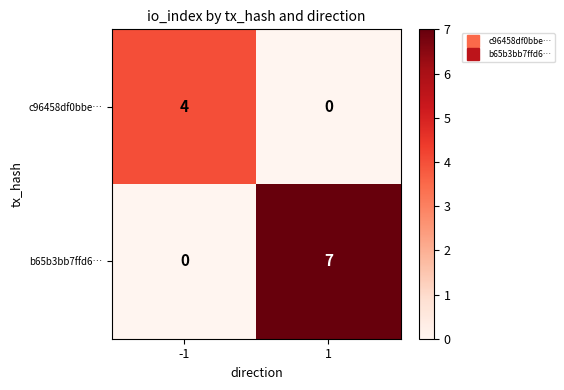

Reading right to left, what are all the values shown in this chart?

c96458df0bbe…: 0	4
b65b3bb7ffd6…: 7	0